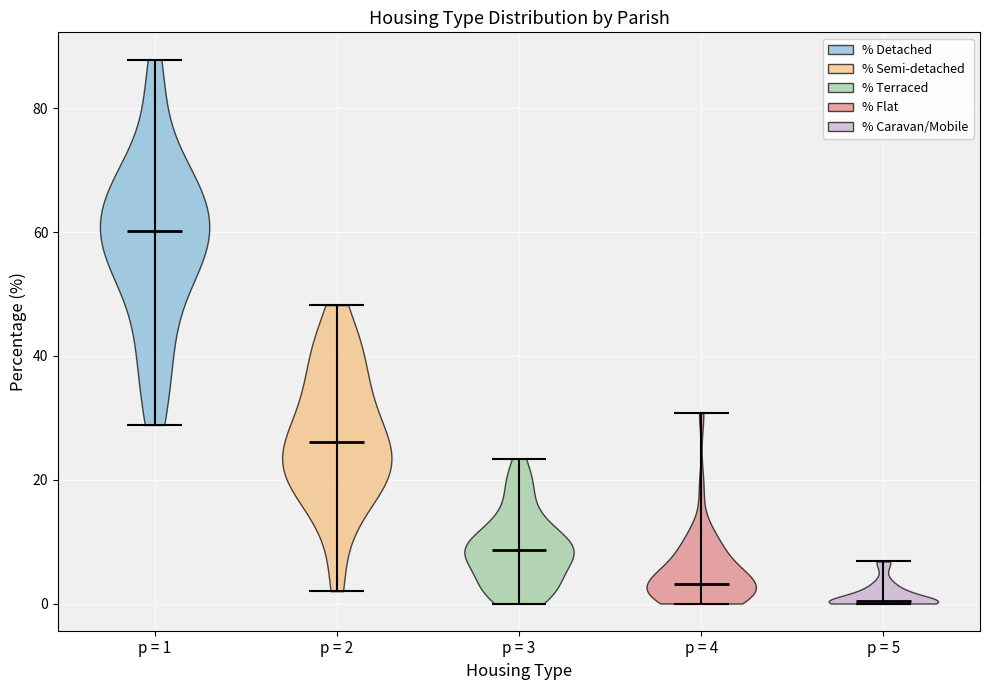

Which violin has the highest median line?

p = 1